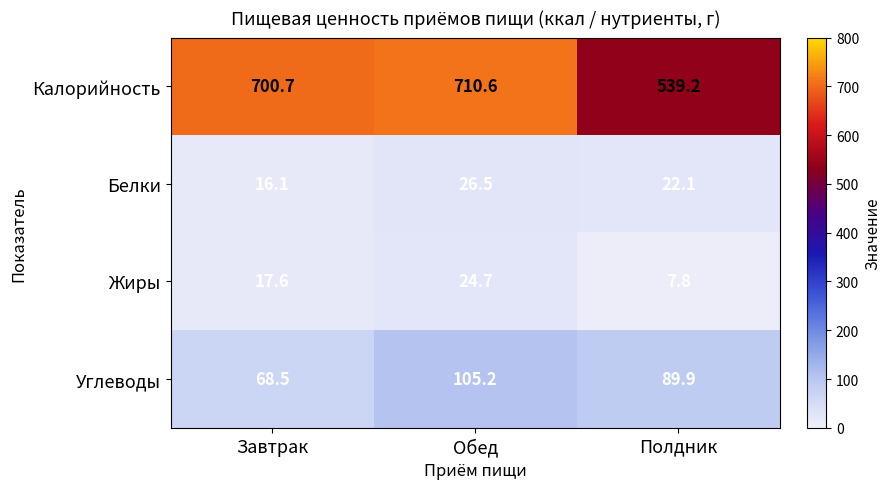

Which category has the highest value in the Калорийность series?

Обед